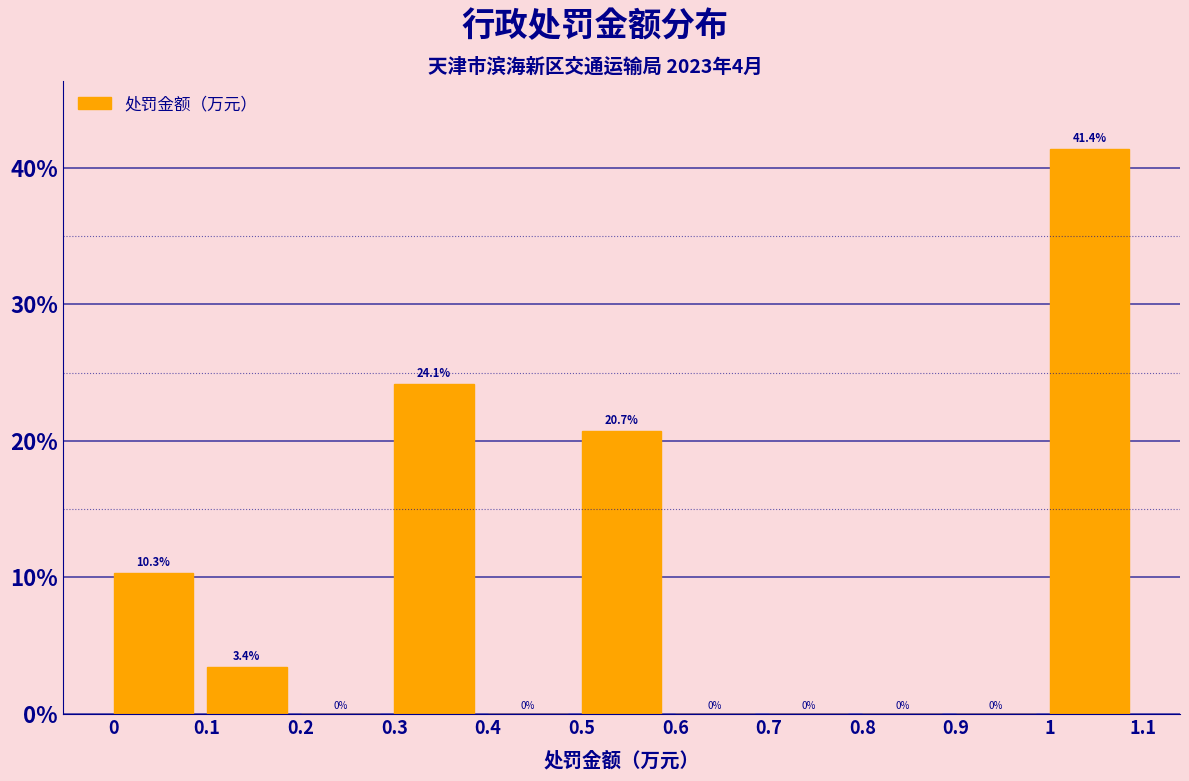

Reading left to right, transcribe this chart: for each bar, give the range it covers on the x-axis and its height.

0 to 0.1: 10.3
0.1 to 0.2: 3.4
0.2 to 0.3: 0.0
0.3 to 0.4: 24.1
0.4 to 0.5: 0.0
0.5 to 0.6: 20.7
0.6 to 0.7: 0.0
0.7 to 0.8: 0.0
0.8 to 0.9: 0.0
0.9 to 1: 0.0
1 to 1.1: 41.4